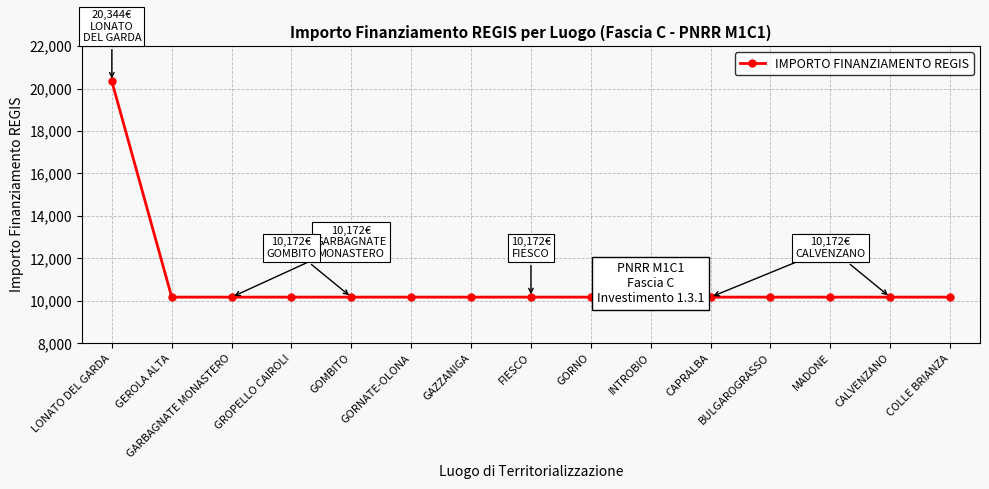

What is the label of the 10th point from the left?

INTROBIO